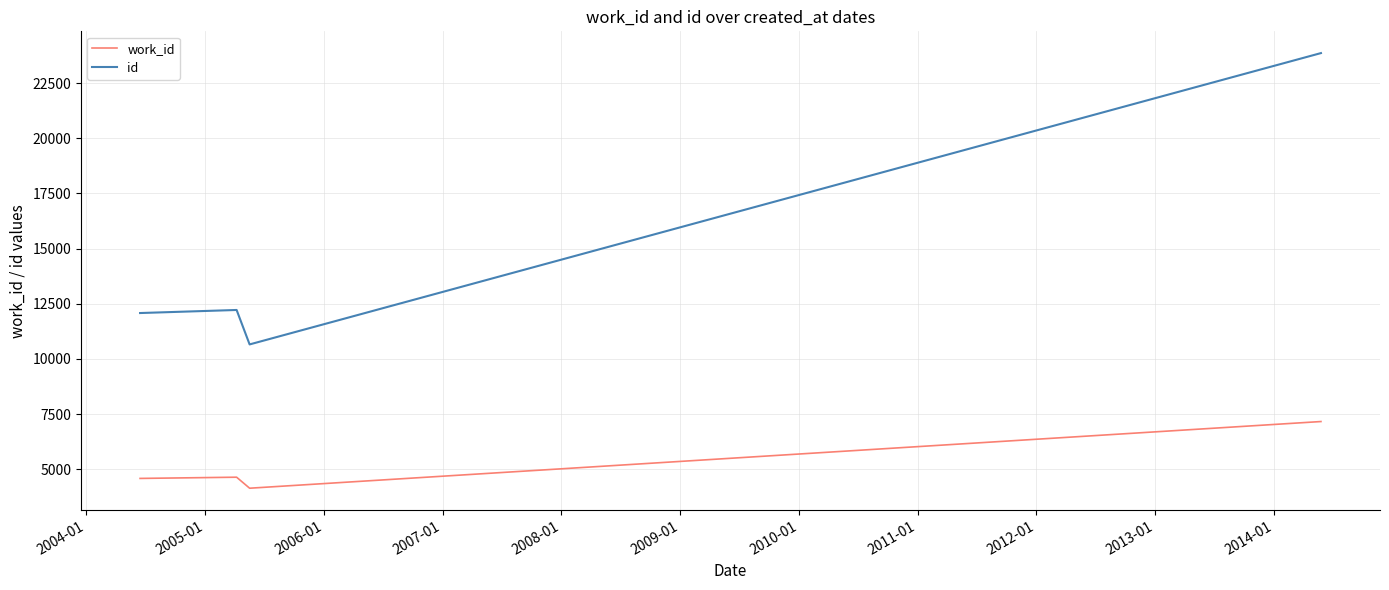

At how many categories does at least one series exceed 20541?

1